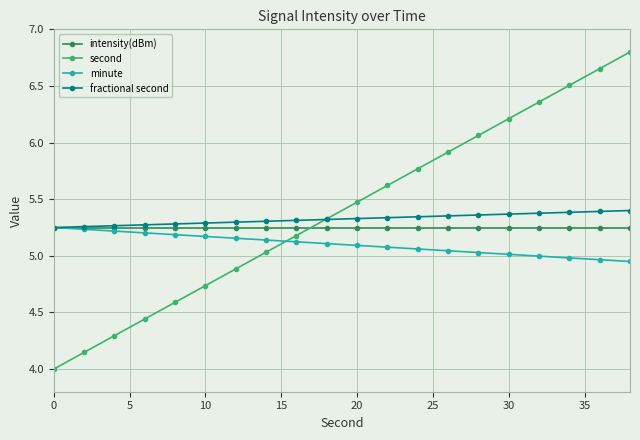

Which series has the largest range (max minus min)?

second